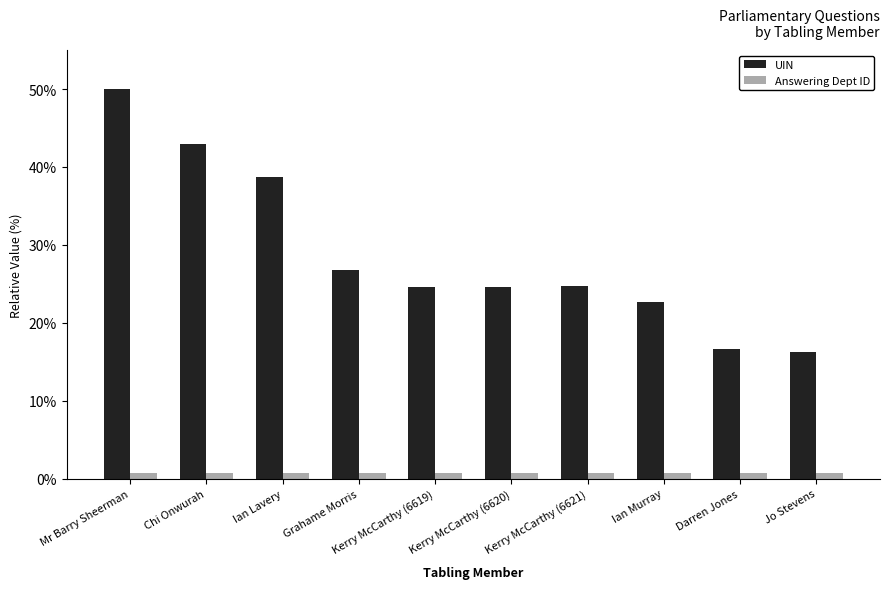

Which label corresponds to the largest value in the chart?

Mr Barry Sheerman